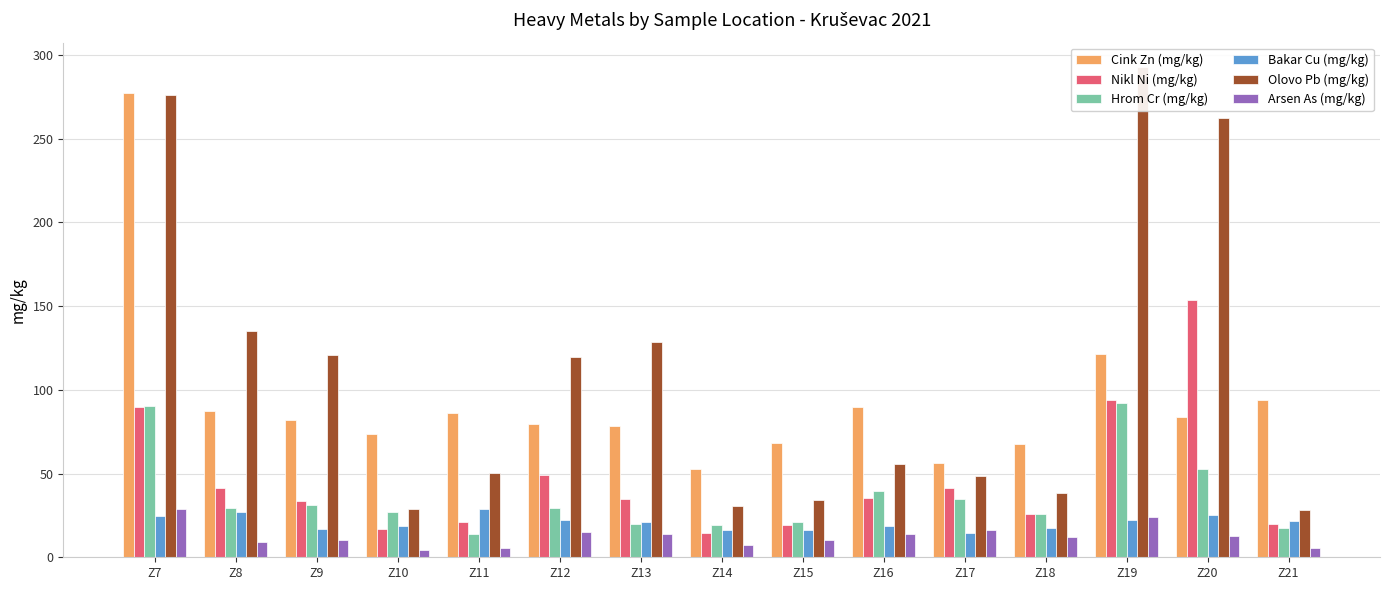

At which label does Arsen As (mg/kg) reach its peak?

Z7